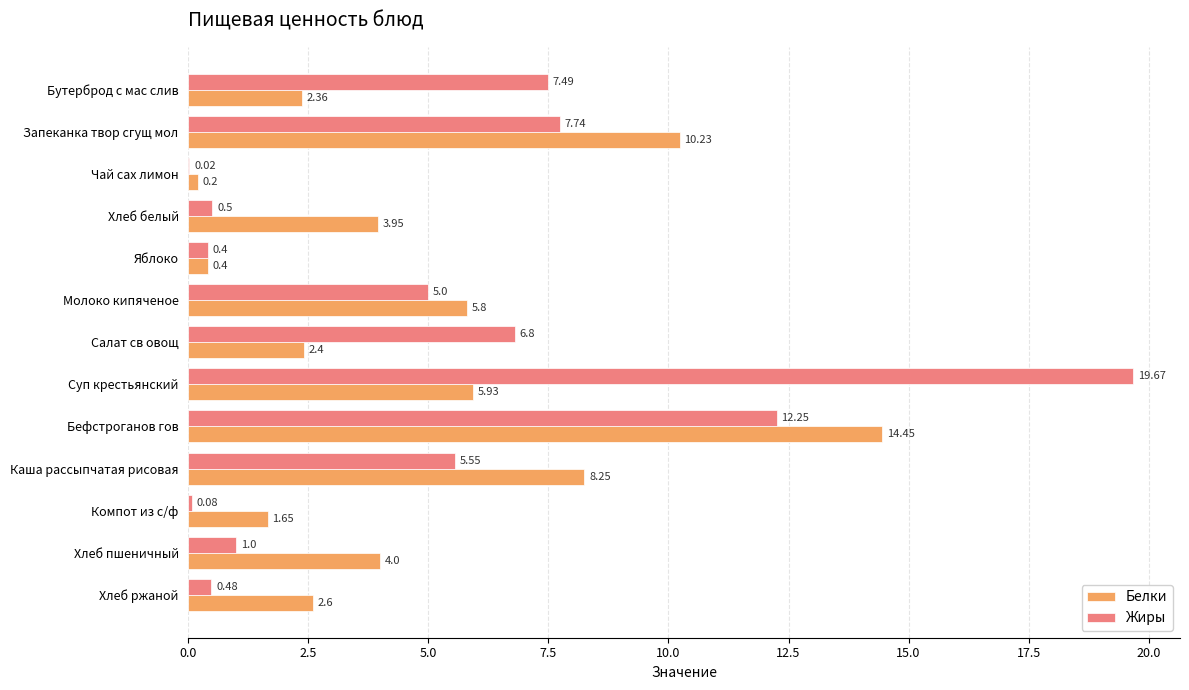

Which series has the largest total across all categories?

Жиры